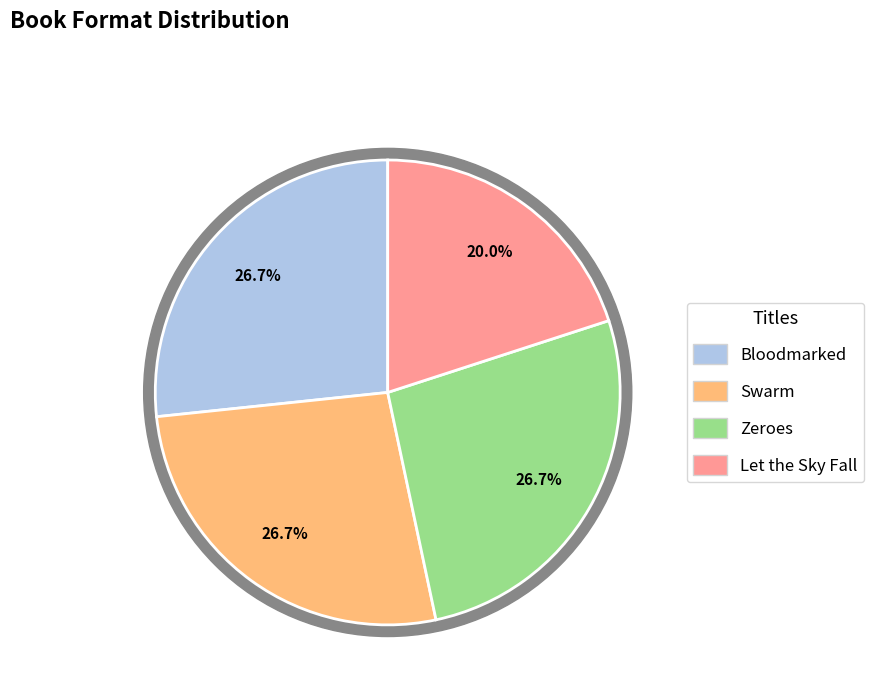

Rank the categories by value from highest to lowest.

Bloodmarked, Swarm, Zeroes, Let the Sky Fall